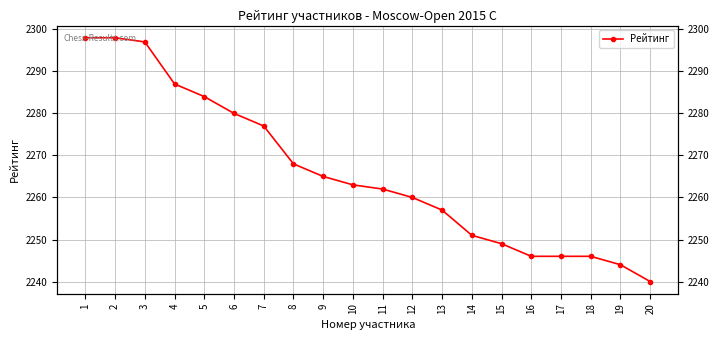

What is the sum of the values at 7 and 8?

4545